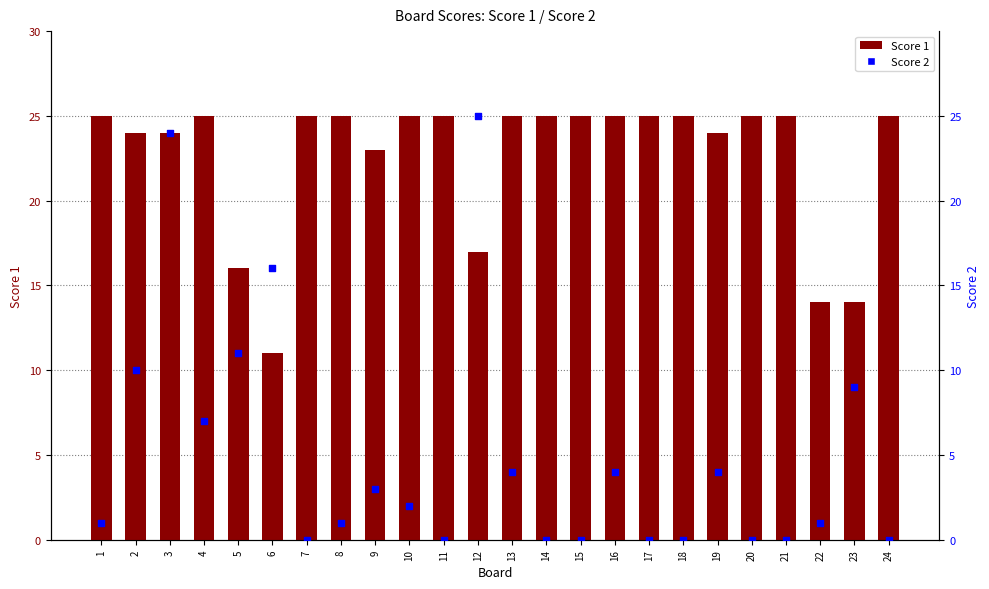

What is the total value across all series at 22?

15